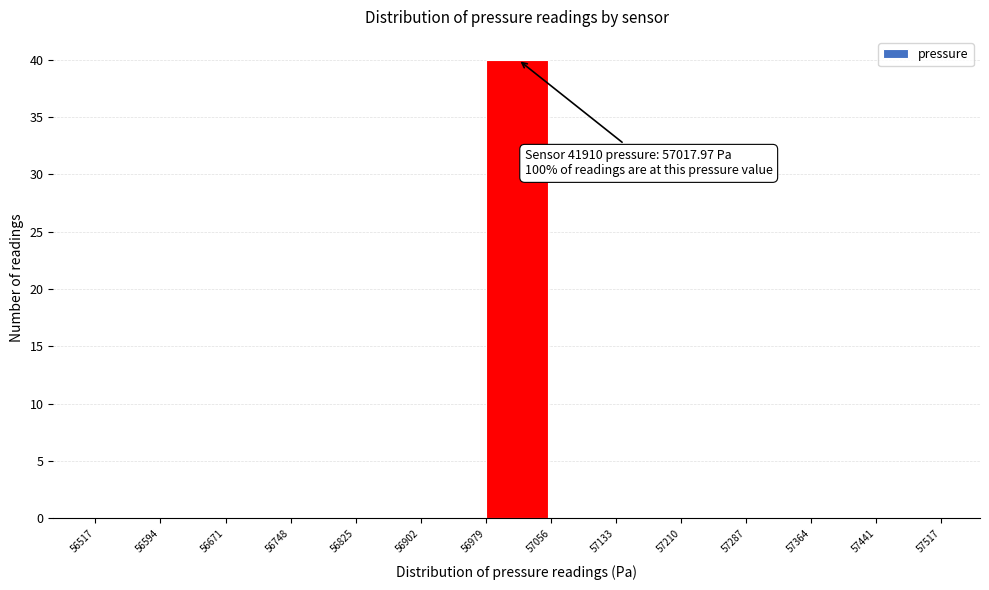

Over which range of the x-axis is the bar tallest?

56979 to 57056